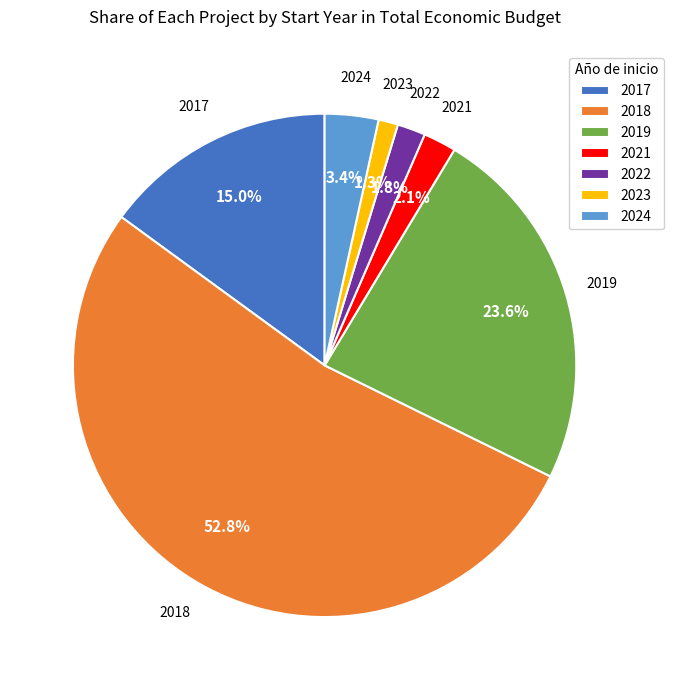

To the nearest percent, what is the difference between the largest and smallest slice percentages?

52%